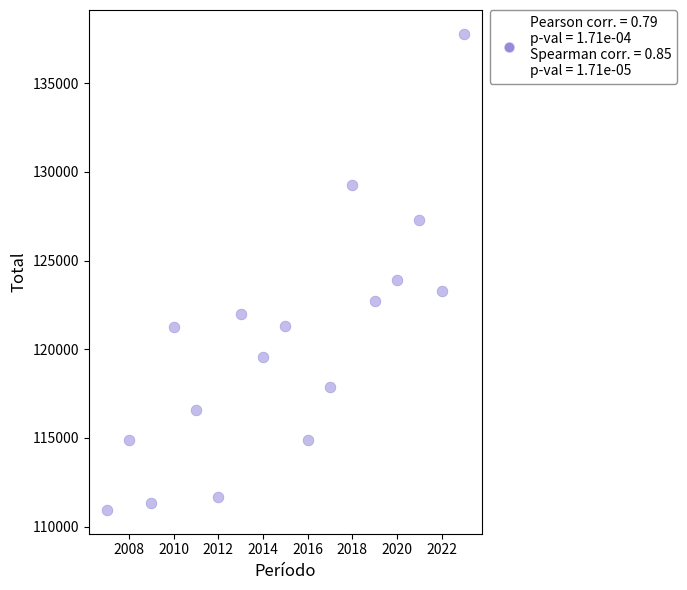

What Y value in the scatter plot is closest to 124364?

123904